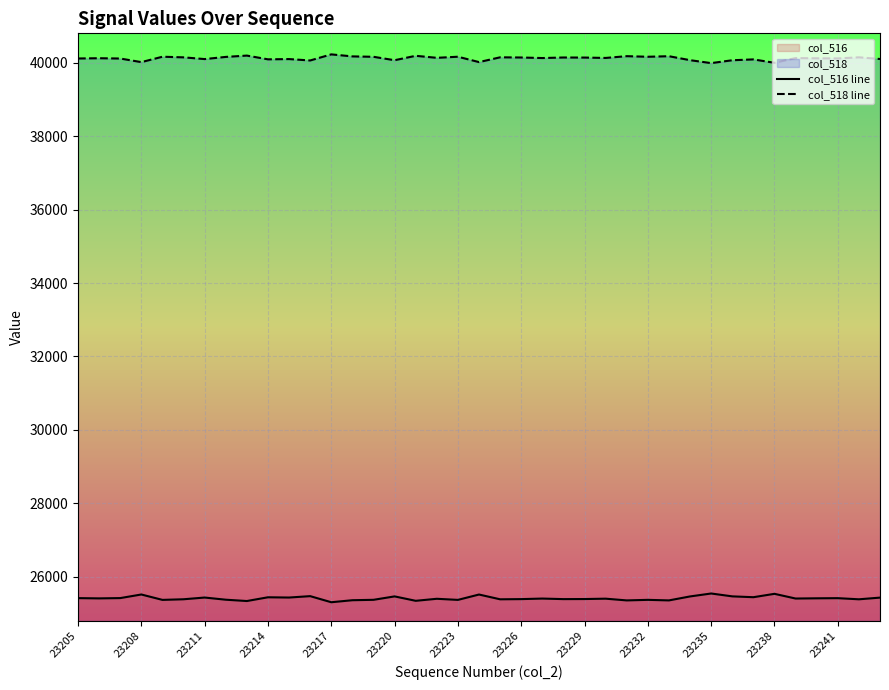

True or false: col_518 line and col_516 line cross at least once.

False